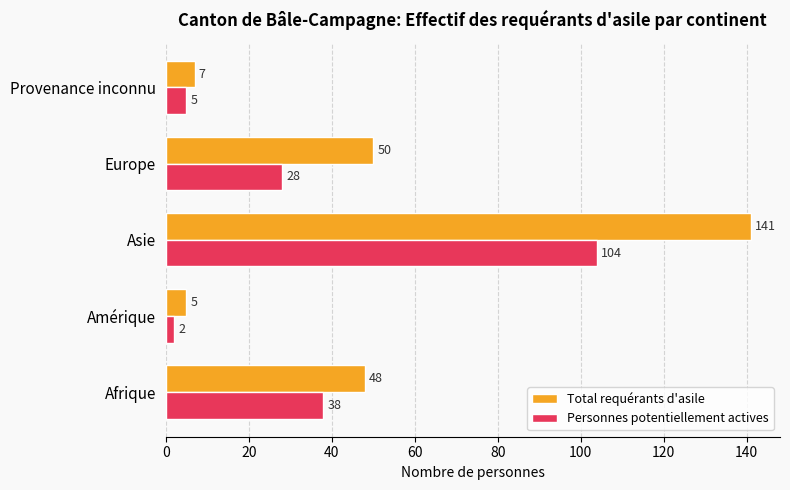

Which label corresponds to the largest value in the chart?

Asie